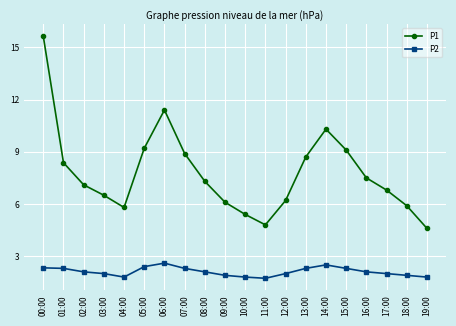

True or false: P2 and P1 cross at least once.

False